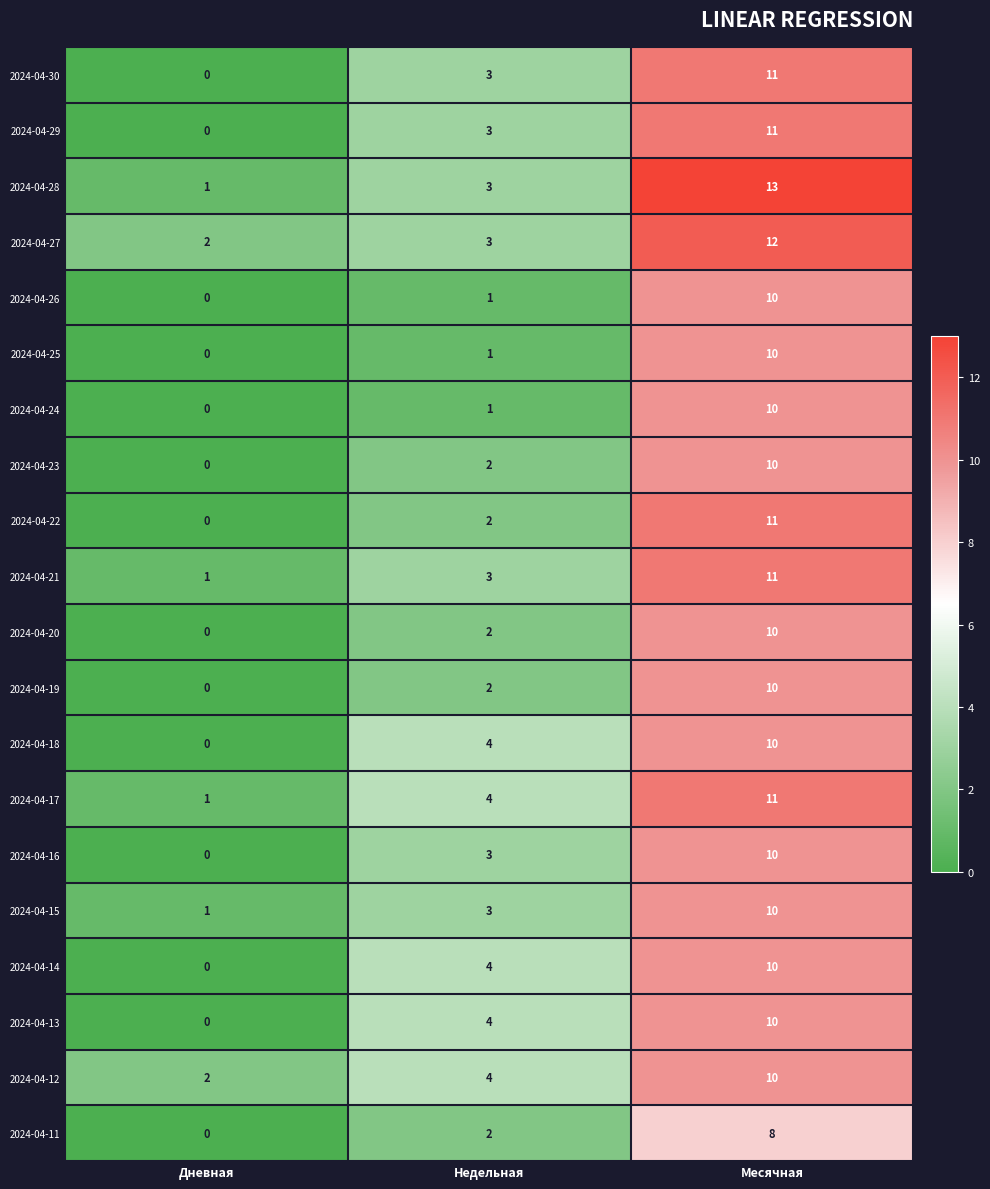

How many categories are shown in the chart?

3